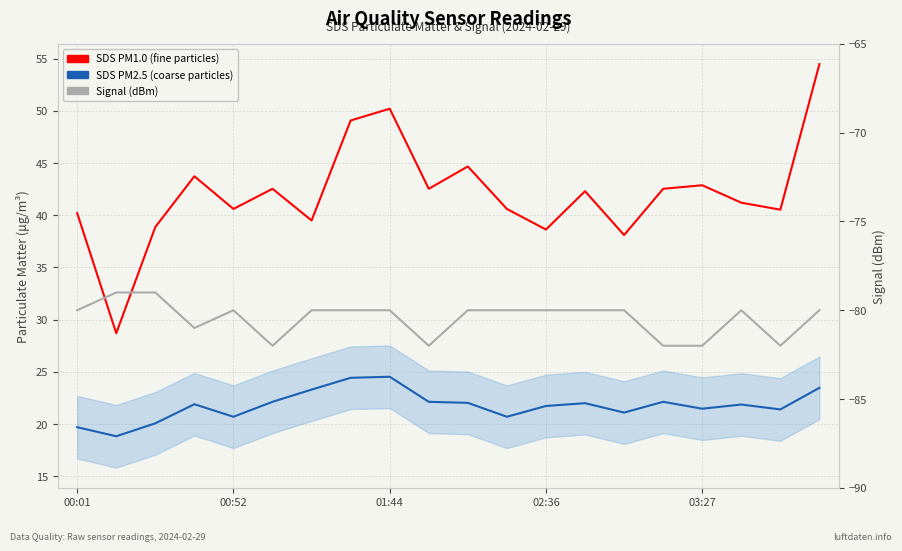

Is the value of SDS PM2.5 (coarse particles) at 5 greater than the value of Signal (dBm) at 5?

Yes